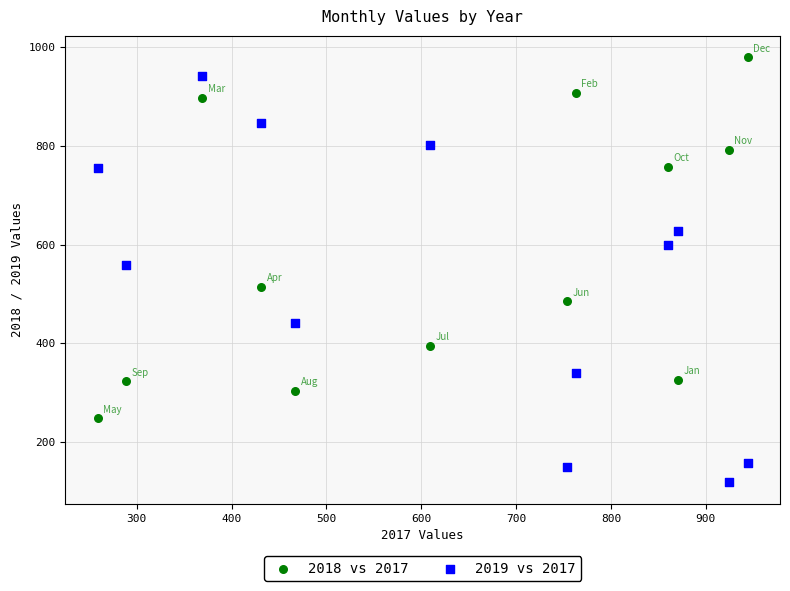

Which series has the largest Y range (max minus min)?

2019 vs 2017